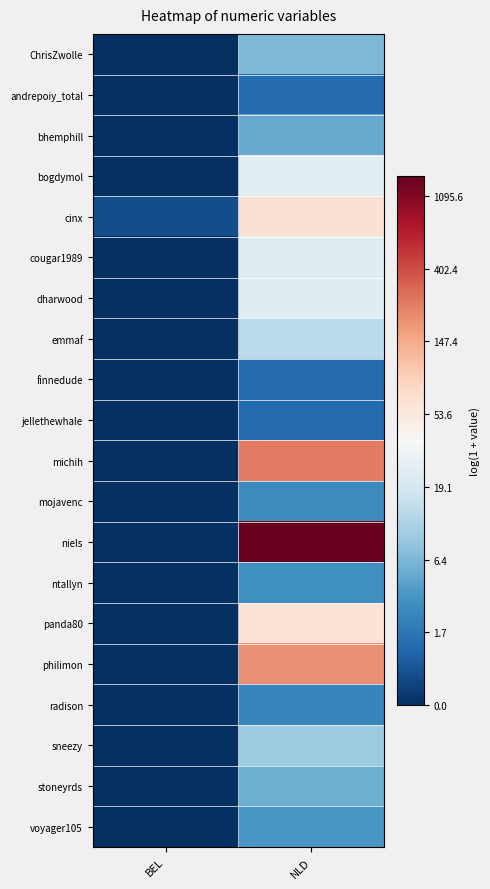

Reading left to right, list all the values displayed in this chart.

ChrisZwolle: BEL=0.0	NLD=2.0
andrepoiy_total: BEL=0.0	NLD=0.8
bhemphill: BEL=0.0	NLD=1.8
bogdymol: BEL=0.0	NLD=3.3
cinx: BEL=0.4	NLD=4.2
cougar1989: BEL=0.0	NLD=3.2
dharwood: BEL=0.0	NLD=3.2
emmaf: BEL=0.0	NLD=2.6
finnedude: BEL=0.0	NLD=0.8
jellethewhale: BEL=0.0	NLD=0.8
michih: BEL=0.0	NLD=5.5
mojavenc: BEL=0.0	NLD=1.3
niels: BEL=0.0	NLD=7.3
ntallyn: BEL=0.0	NLD=1.4
panda80: BEL=0.0	NLD=4.1
philimon: BEL=0.0	NLD=5.3
radison: BEL=0.0	NLD=1.2
sneezy: BEL=0.0	NLD=2.3
stoneyrds: BEL=0.0	NLD=1.9
voyager105: BEL=0.0	NLD=1.5